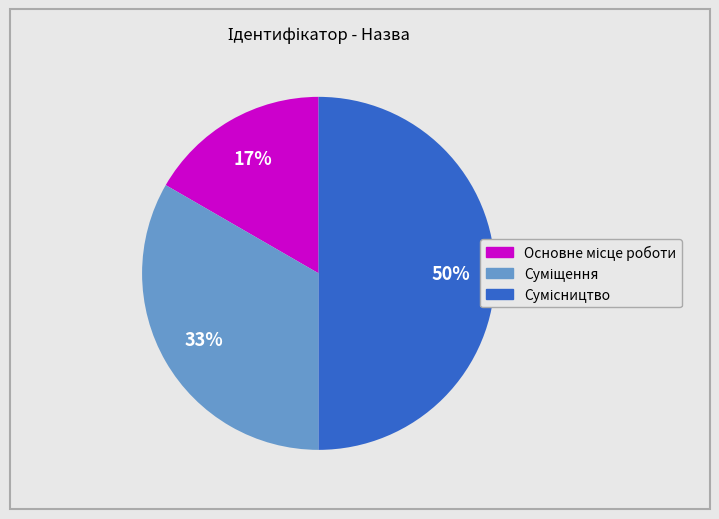

To the nearest percent, what is the average slice percentage?

33%